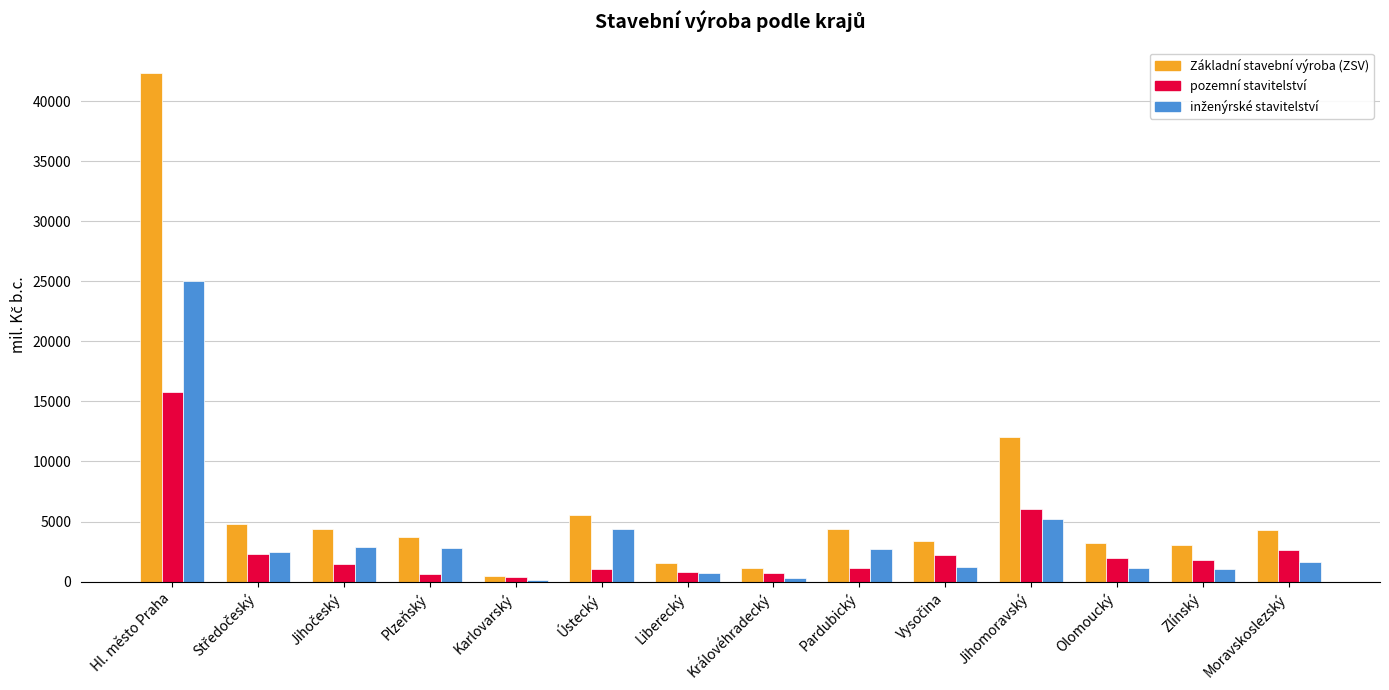

The value of pozemní stavitelství at Olomoucký is 1965. True or false?

True